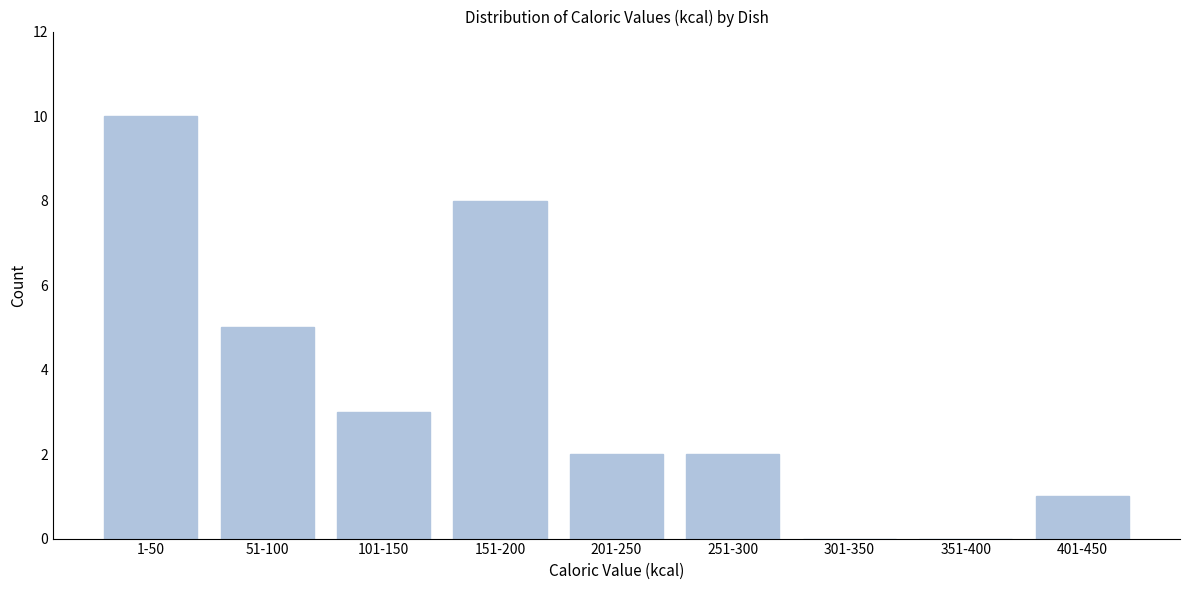

Reading left to right, extract all data points from this chart.

1-50=10	51-100=5	101-150=3	151-200=8	201-250=2	251-300=2	301-350=0	351-400=0	401-450=1